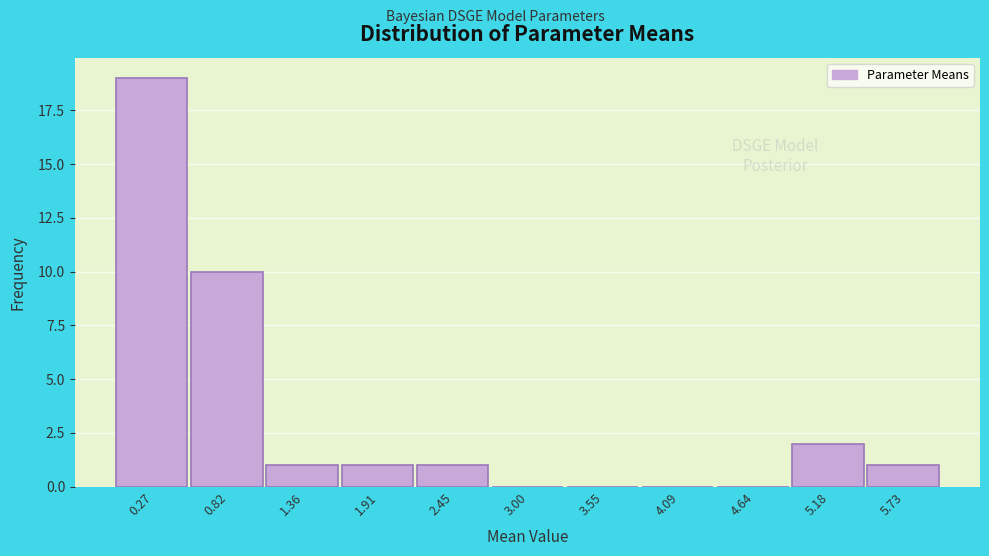

Reading left to right, transcribe this chart: for each bar, give the range it covers on the x-axis and its height. Neither the bar edges nor the heights are printed on the chart, so give them approximately, as read against the axes.

0.0 to 0.5: 19
0.5 to 1.1: 10
1.1 to 1.6: 1
1.6 to 2.2: 1
2.2 to 2.7: 1
2.7 to 3.3: 0
3.3 to 3.8: 0
3.8 to 4.4: 0
4.4 to 4.9: 0
4.9 to 5.5: 2
5.5 to 6.0: 1